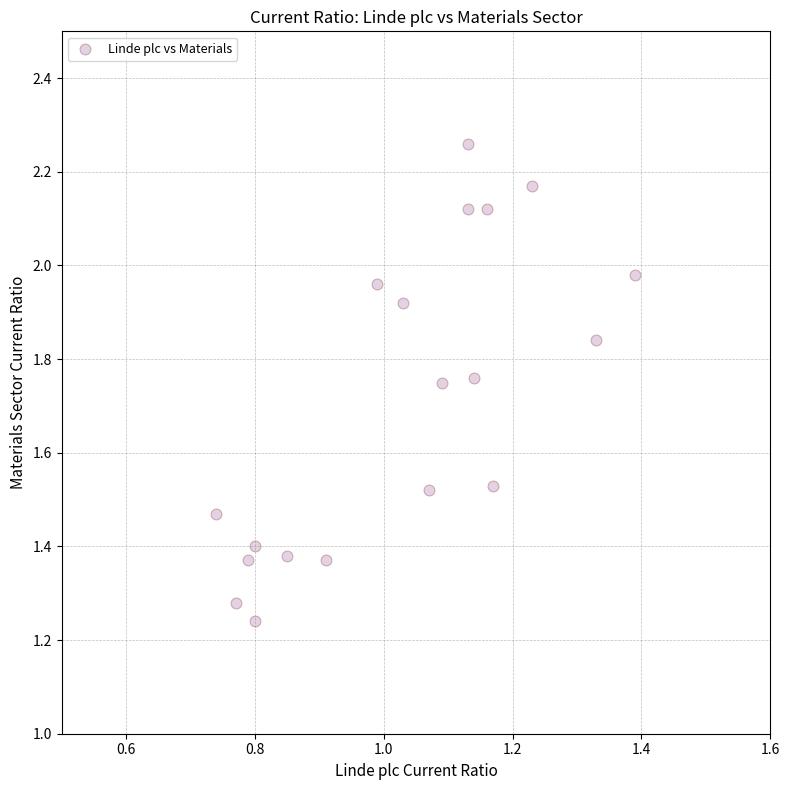

What is the range of X values (max minus min)?

0.6